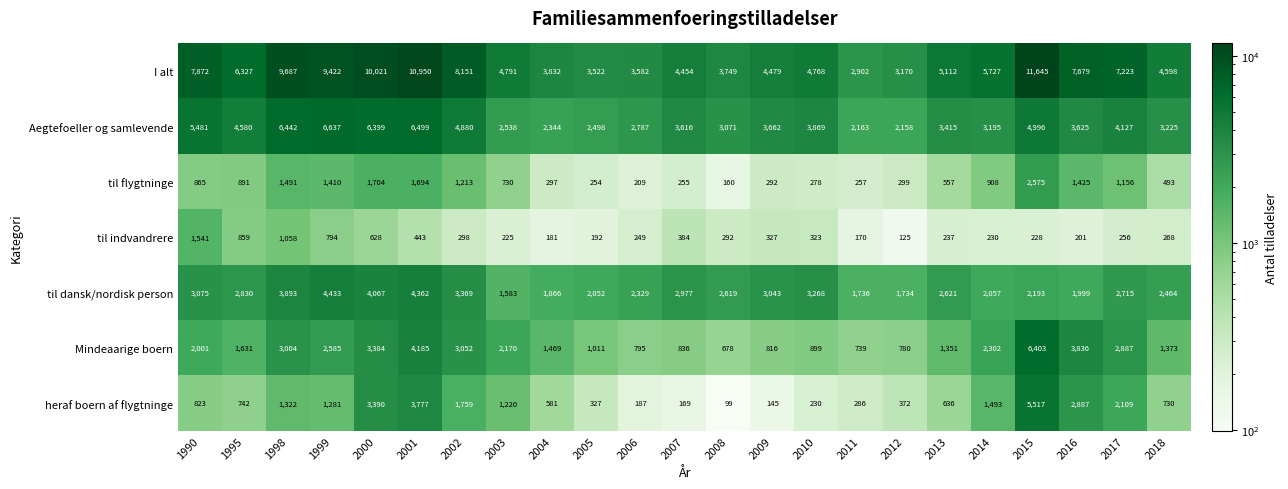

What is the minimum value for til indvandrere?

125